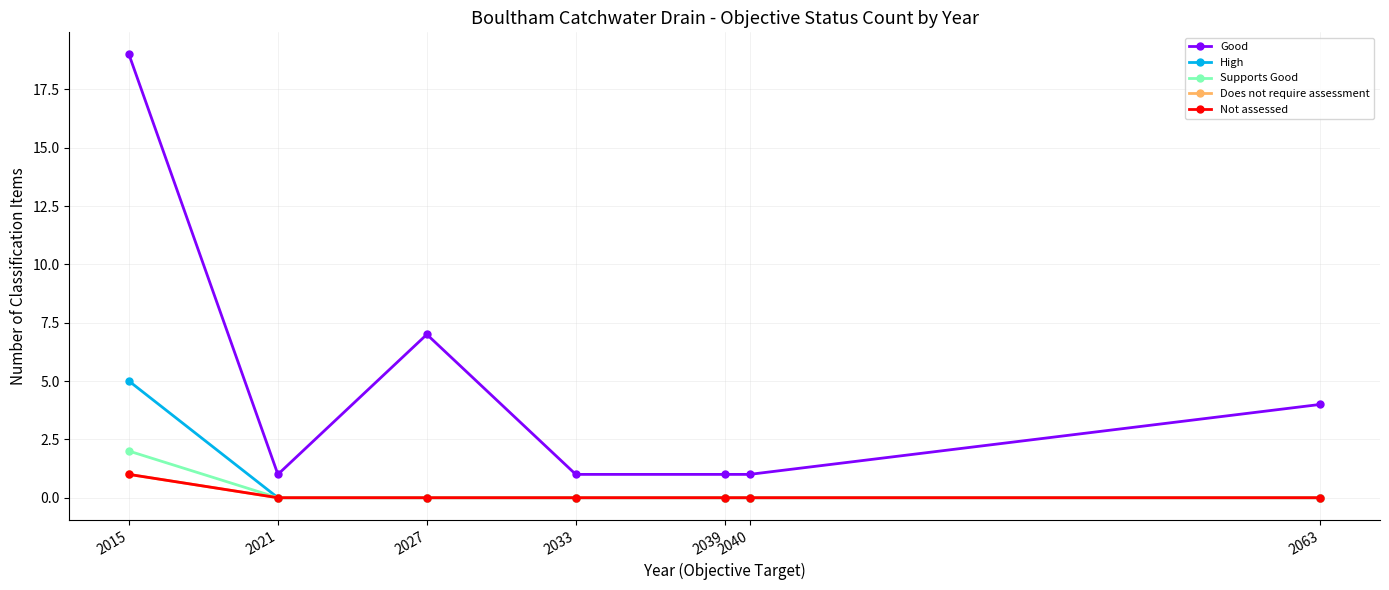

Which series has the largest range (max minus min)?

Good